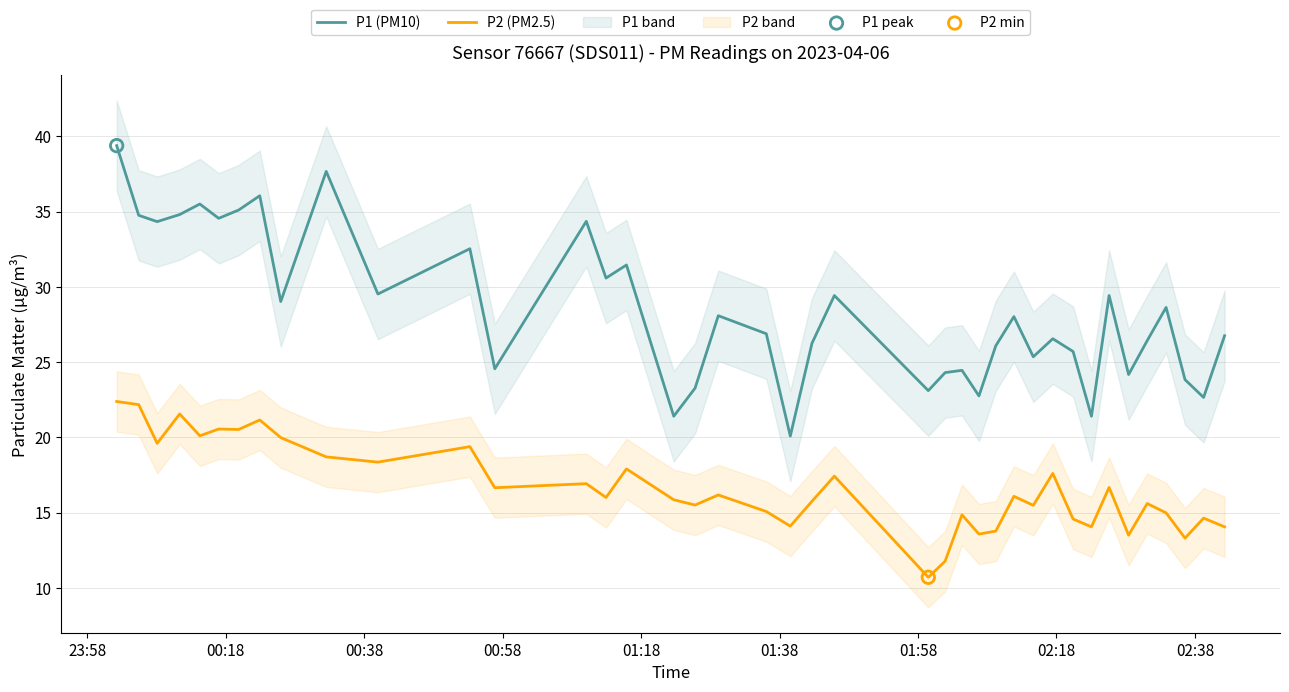

Which series reaches the minimum Y coordinate?

P2 (PM2.5)